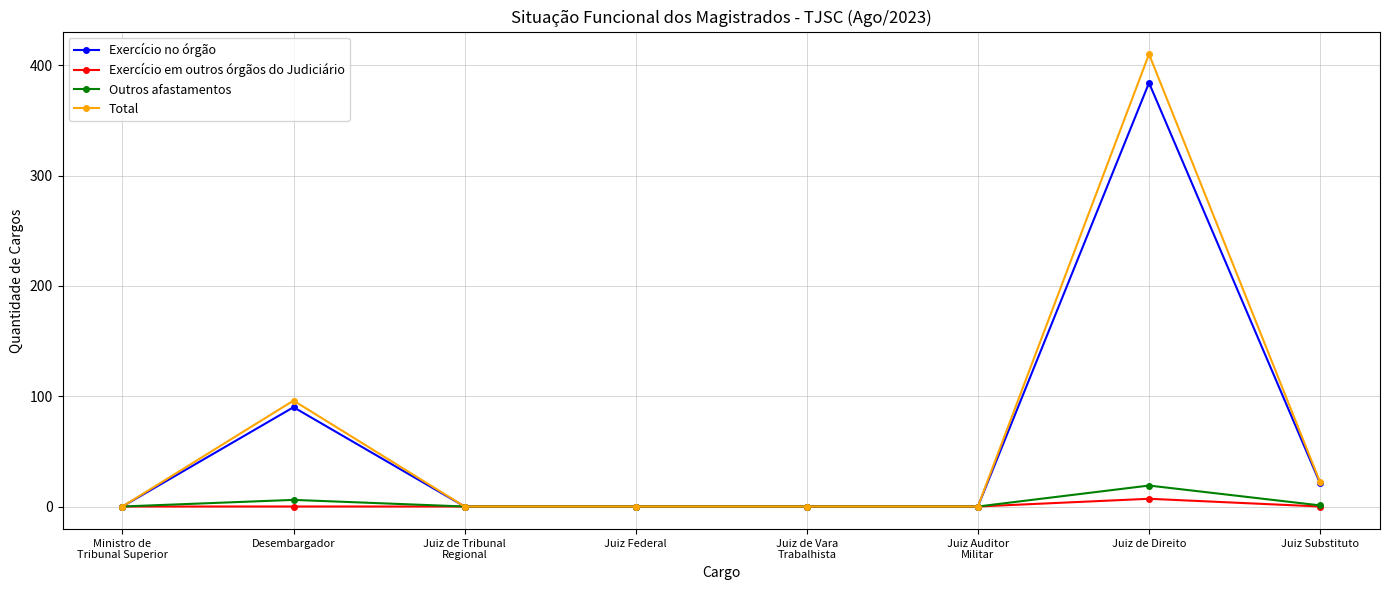

List the series in order of their peak value, lowest first.

Exercício em outros órgãos do Judiciário, Outros afastamentos, Exercício no órgão, Total